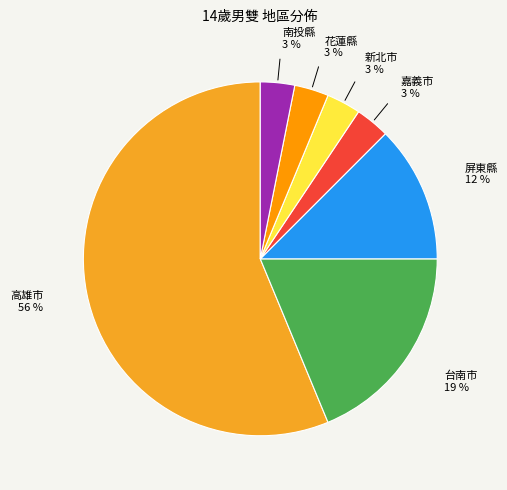

Which slice is the largest?

高雄市